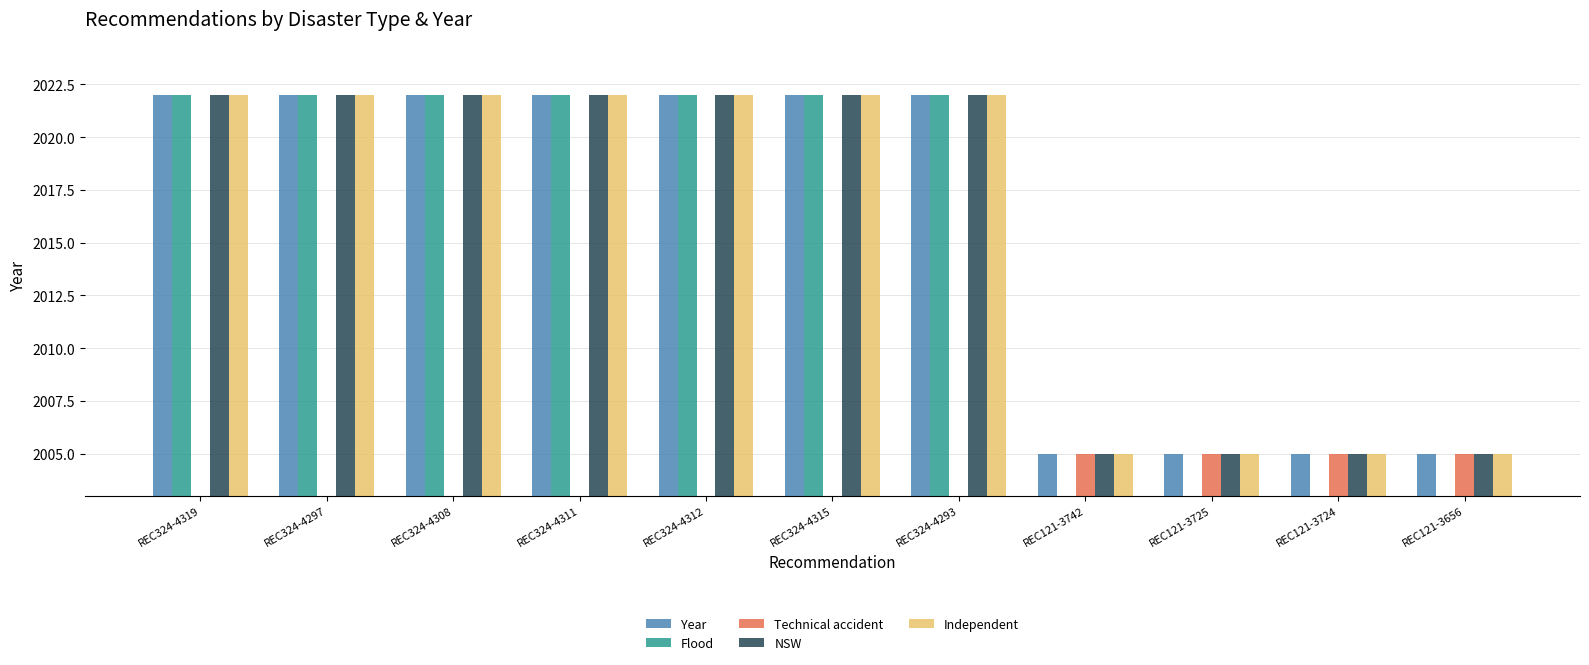

How many data points in NSW are less than 2022?

4